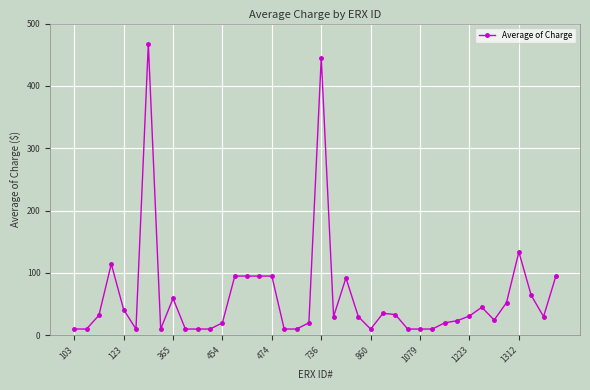

What is the sum of all values?

2449.3